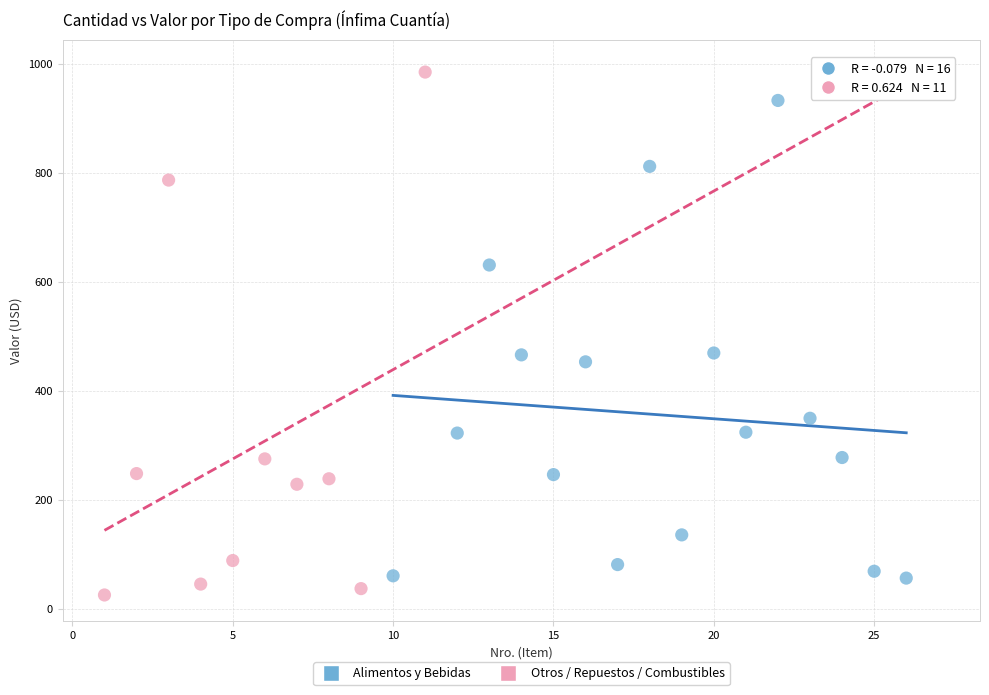

Which series reaches the maximum Y coordinate?

Otros / Repuestos / Combustibles